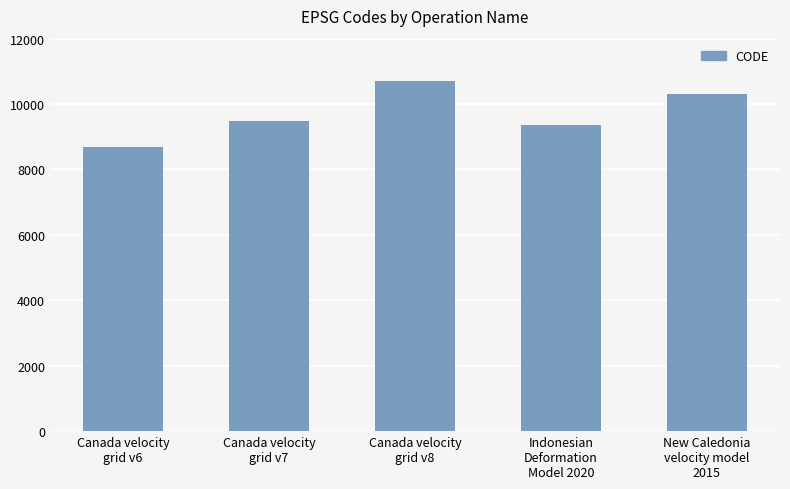

What is the difference between the maximum and minimum values?

2031